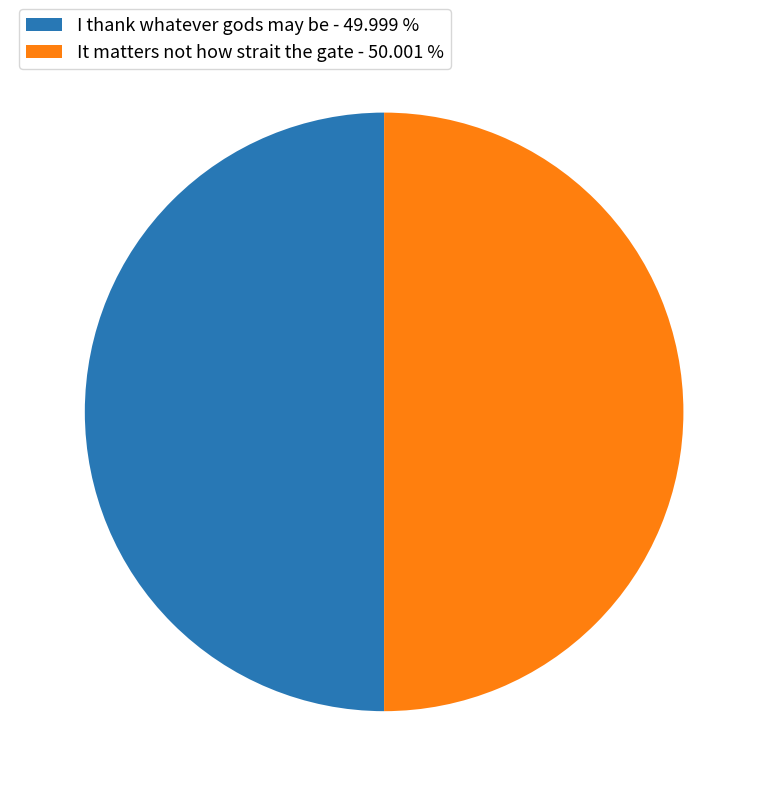

Combined, do It matters not how strait the gate - 50.001 % and I thank whatever gods may be - 49.999 % account for over 50%?

Yes